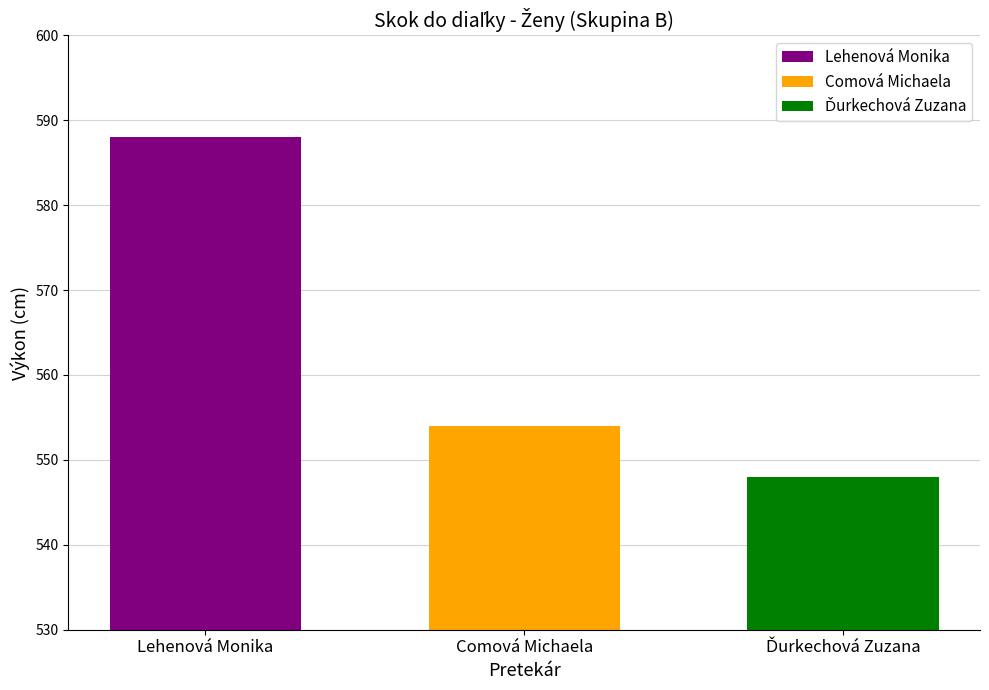

What is the highest value of the Comová Michaela series?

554